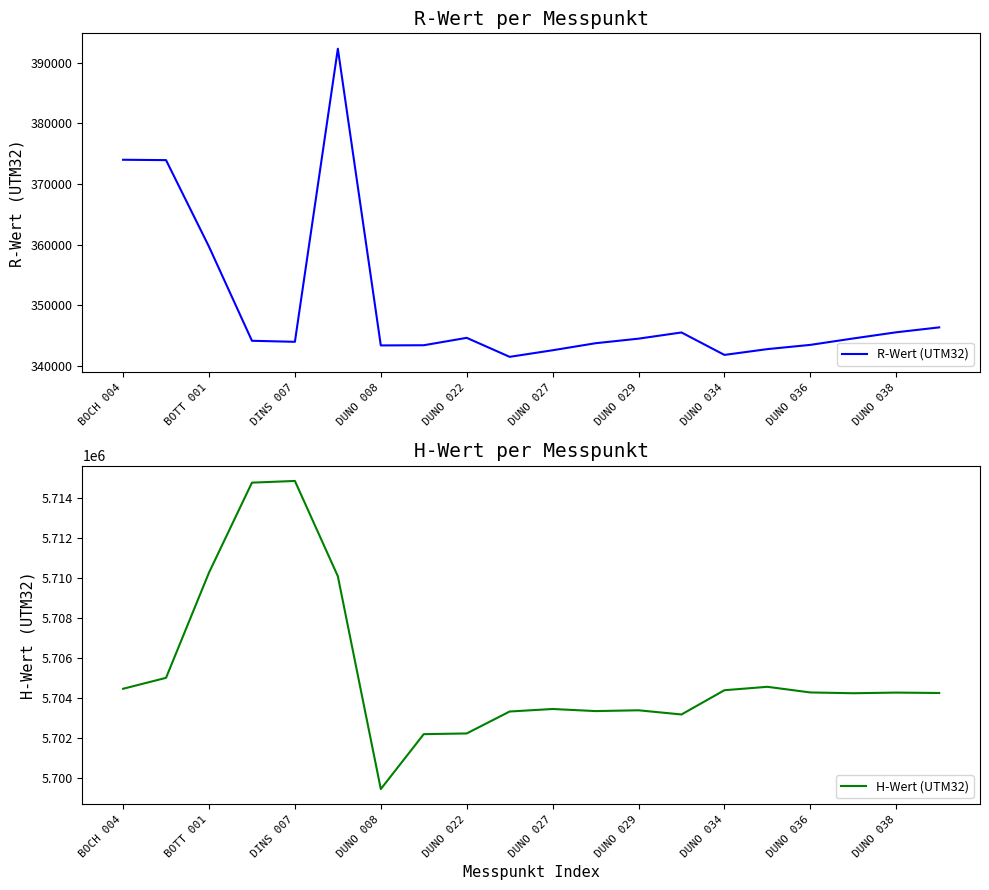

Is the value of H-Wert (UTM32) at DUNO 036 greater than the value of R-Wert (UTM32) at DUNO 038?

Yes